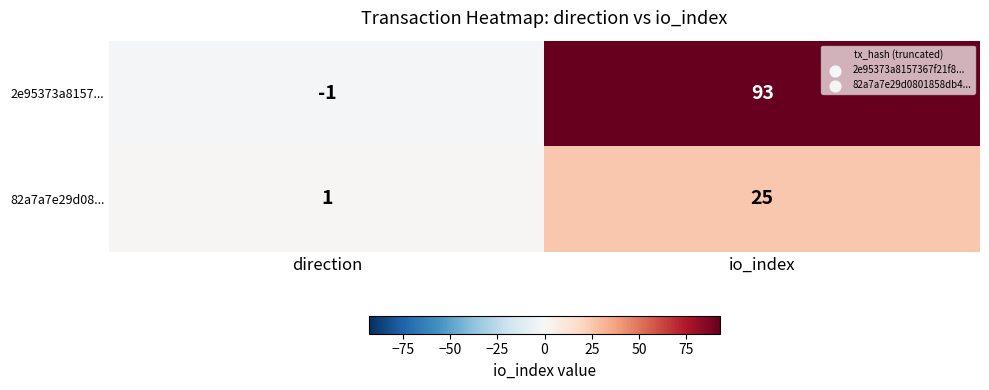

Between direction and io_index, which series saw the biggest shift?

2e95373a8157...